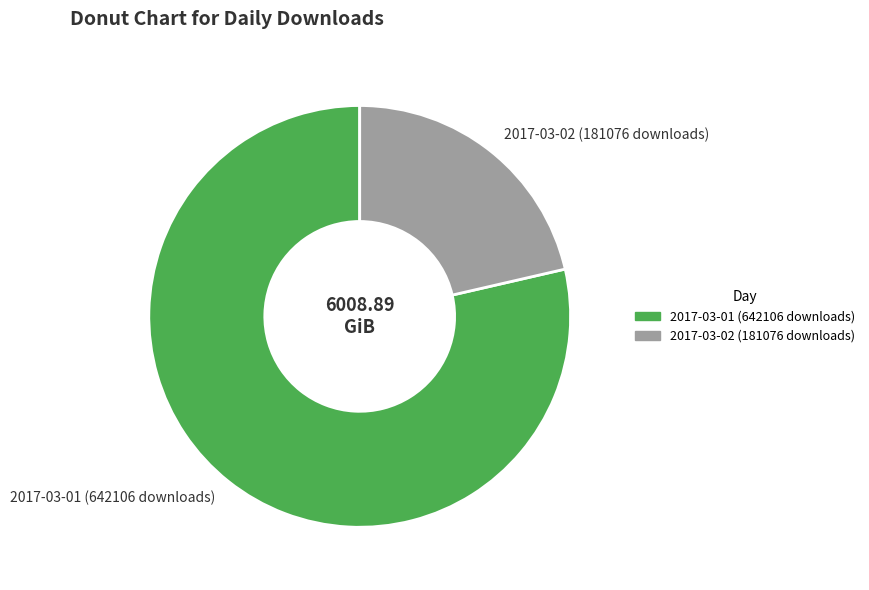

Is it true that 2017-03-02 (181076 downloads) is 21% of the pie?

True